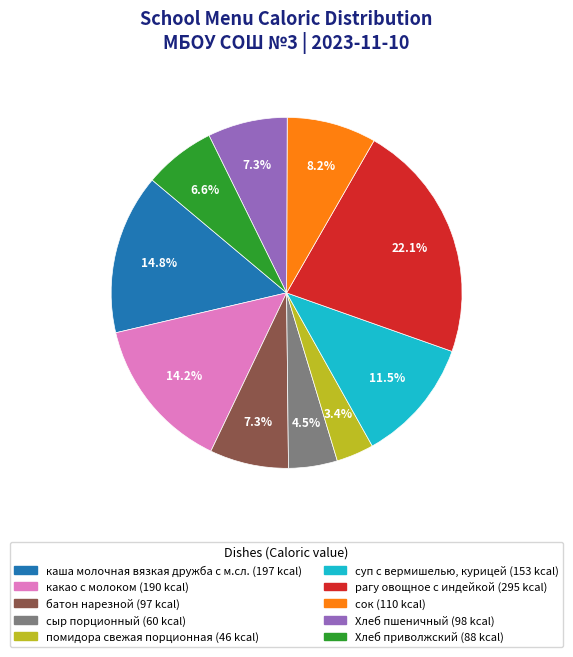

Does какао с молоком account for over 50% of the chart?

No